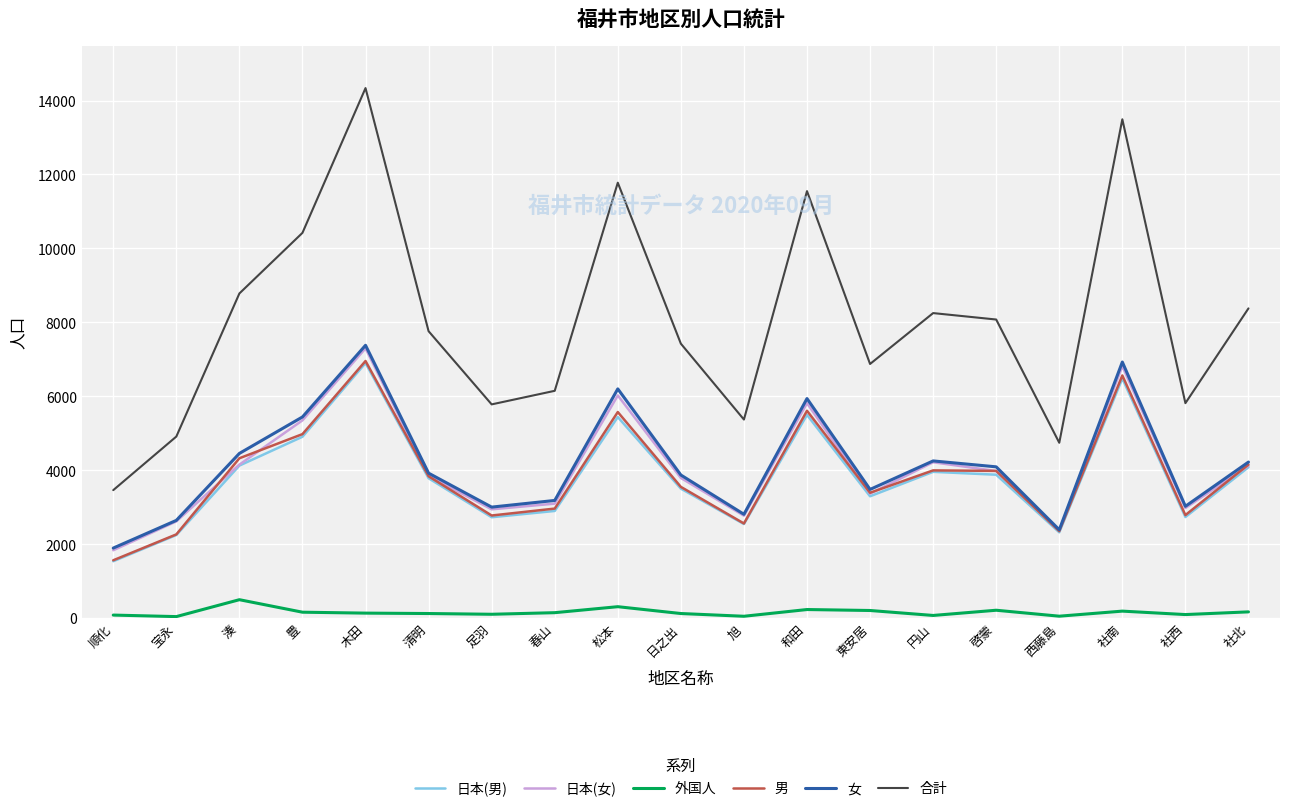

The value of 男 at 湊 is 2652. True or false?

False